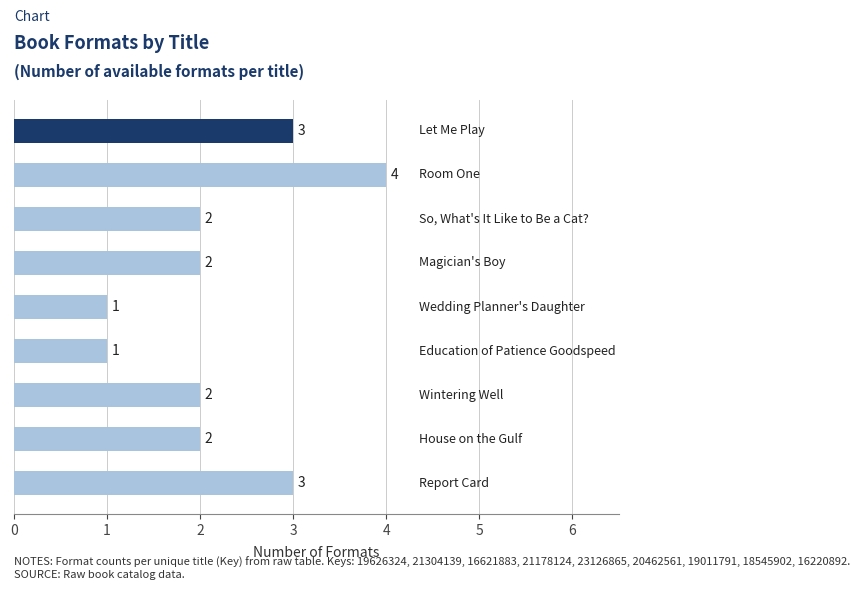

How many bars are there in total?

9